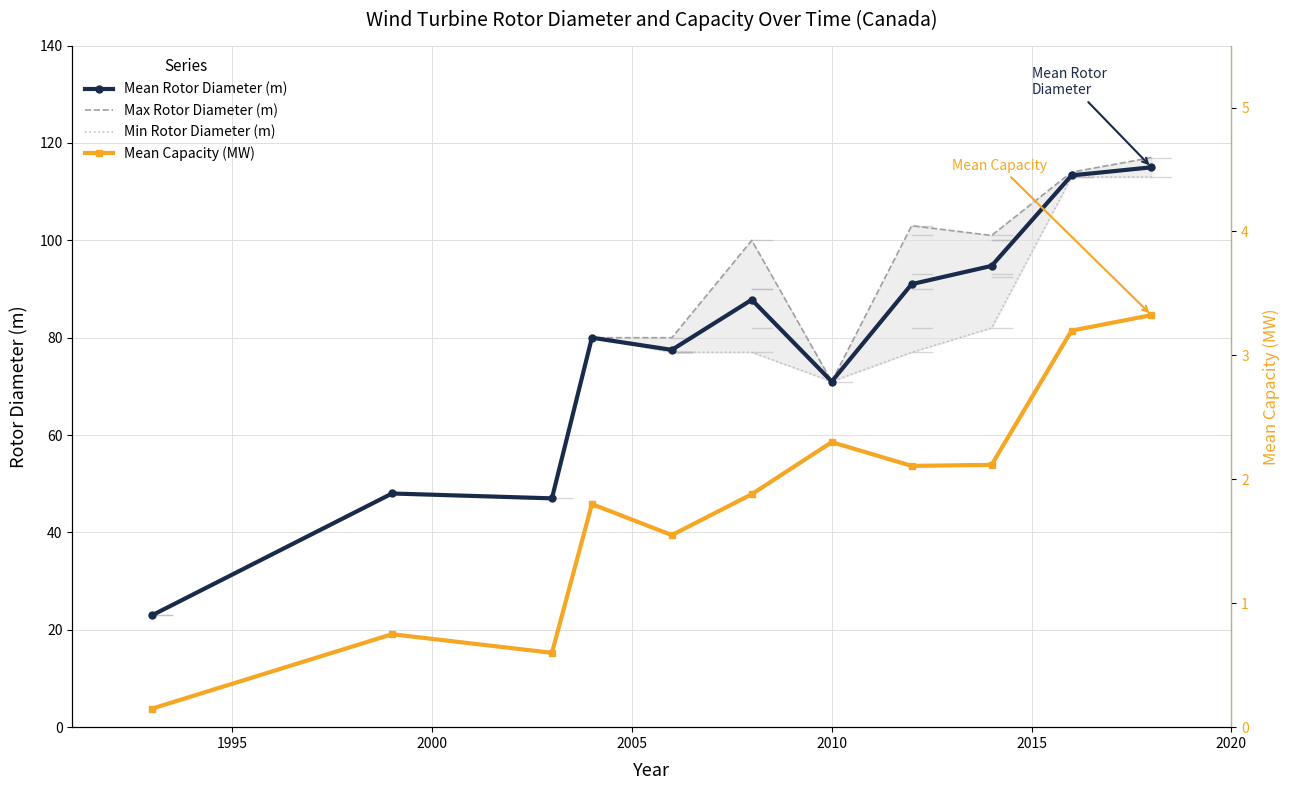

What is the value of the Mean Rotor Diameter (m) point at the 8th from the left?

91.0